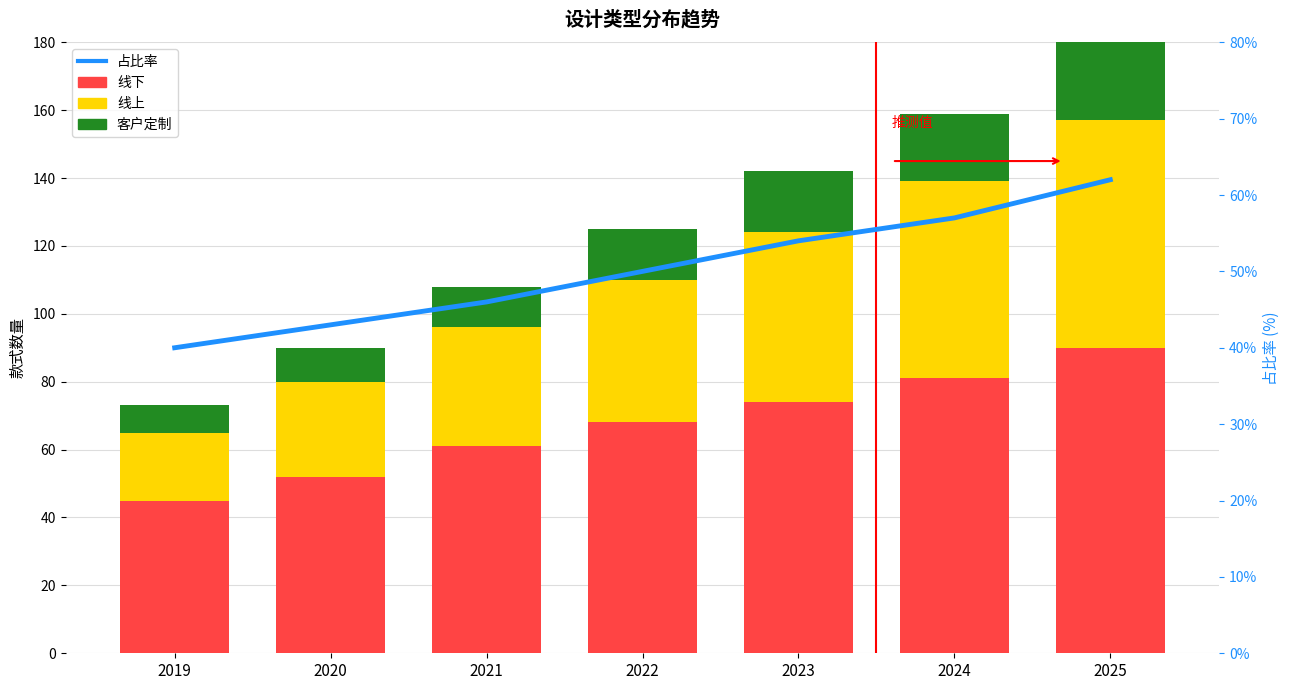

What is the difference between the 占比率 values at 2023 and 2019?

14